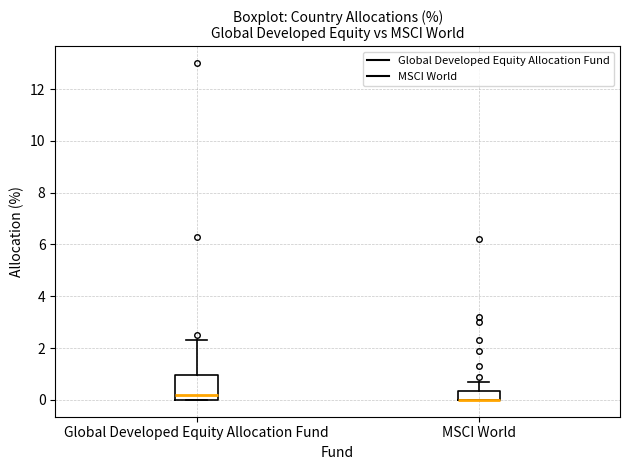

Reading left to right, transcribe this box plot: for each box, give where its median line is, the range the box spans, and where its two whiskers end, as read against the y-axis. The values are not printed on the chart, so give them approximately, as read against the axis.

Global Developed Equity Allocation Fund: median 0.2, box 0.0 to 1.0, whiskers 0.0 to 2.4
MSCI World: median 0.0 (drawn on the box's lower edge), box 0.0 to 0.4, whiskers 0.0 to 0.8